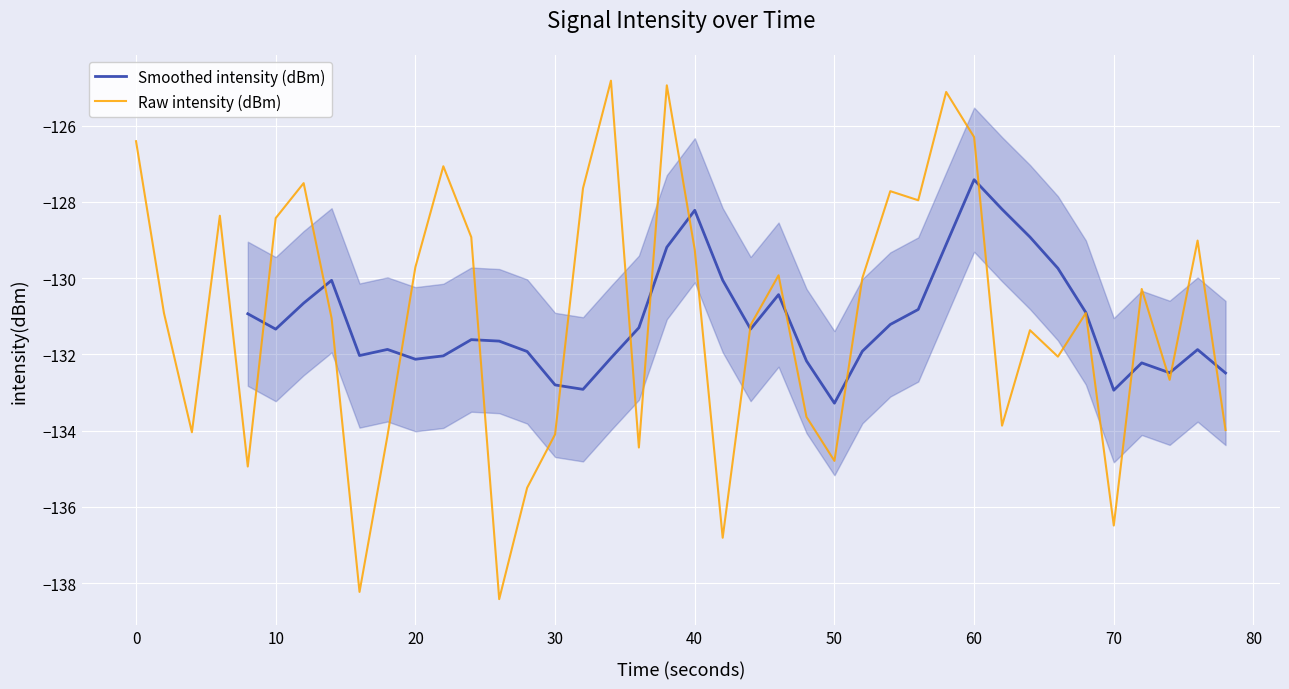

True or false: std_upper has more than 0 interior local peaks.

True